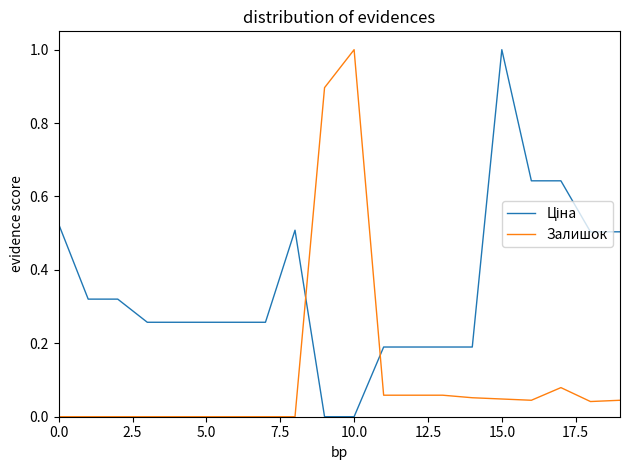

What is the difference between the maximum and minimum values in the Залишок series?

1.0